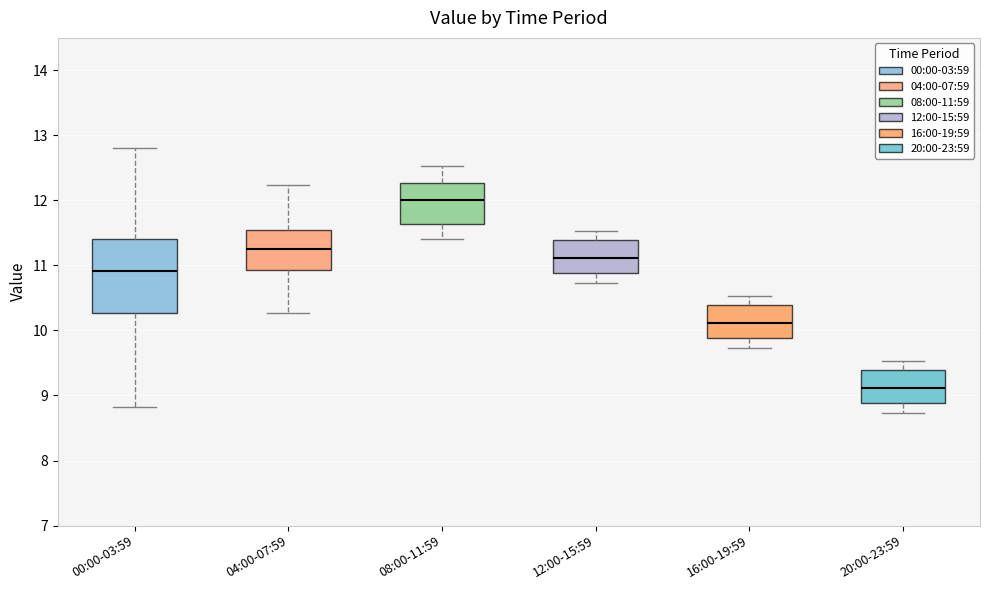

Where does the median line of the box for 20:00-23:59 sit on the y-axis? The values are not printed on the chart, so give them approximately, as read against the axis.

9.1